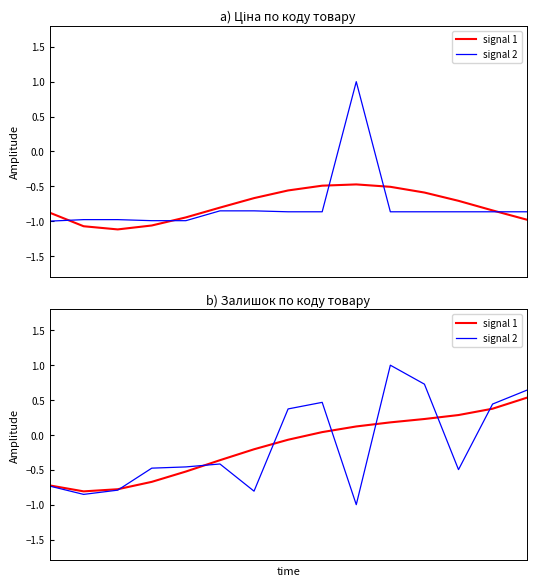

What is the value of the signal 1 point at the 7th from the left?

-0.2